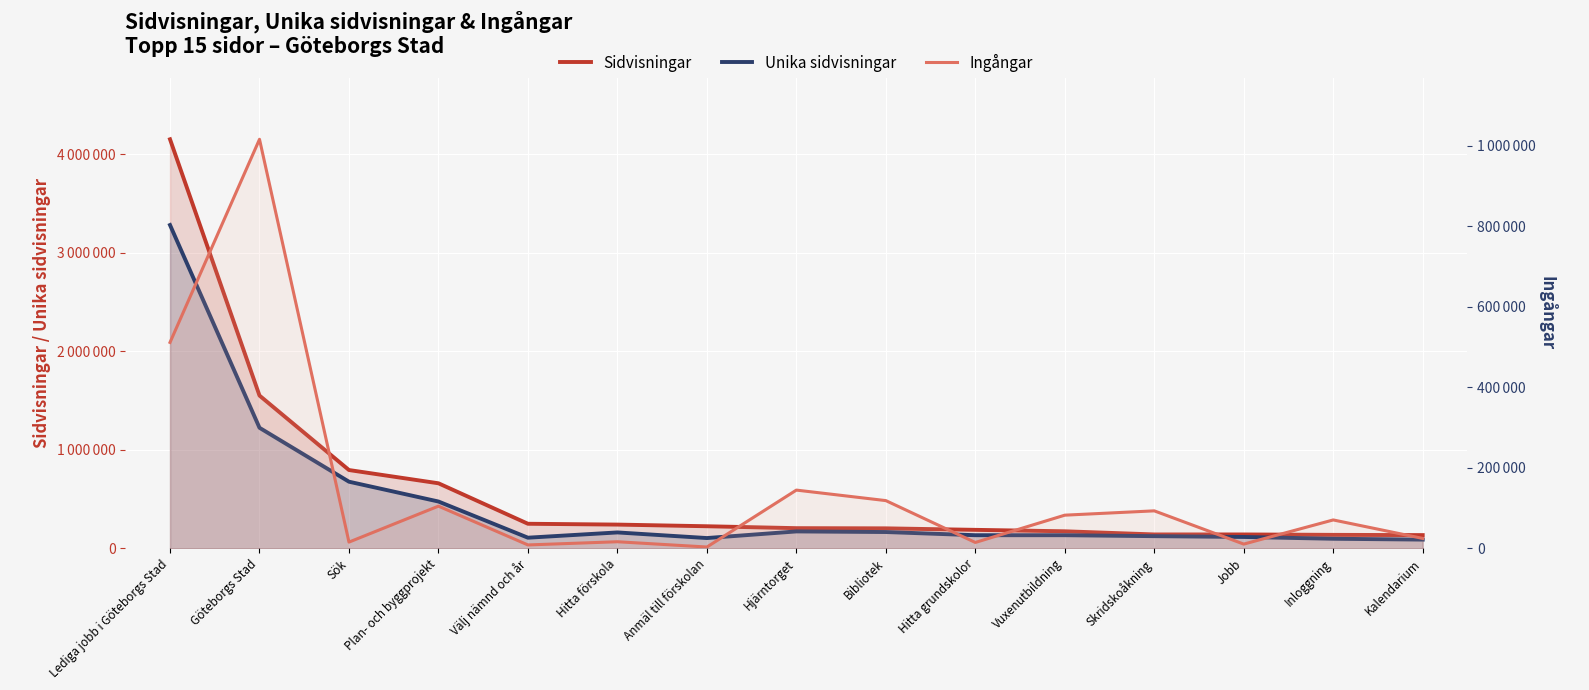

Count the number of data series in this chart.

3